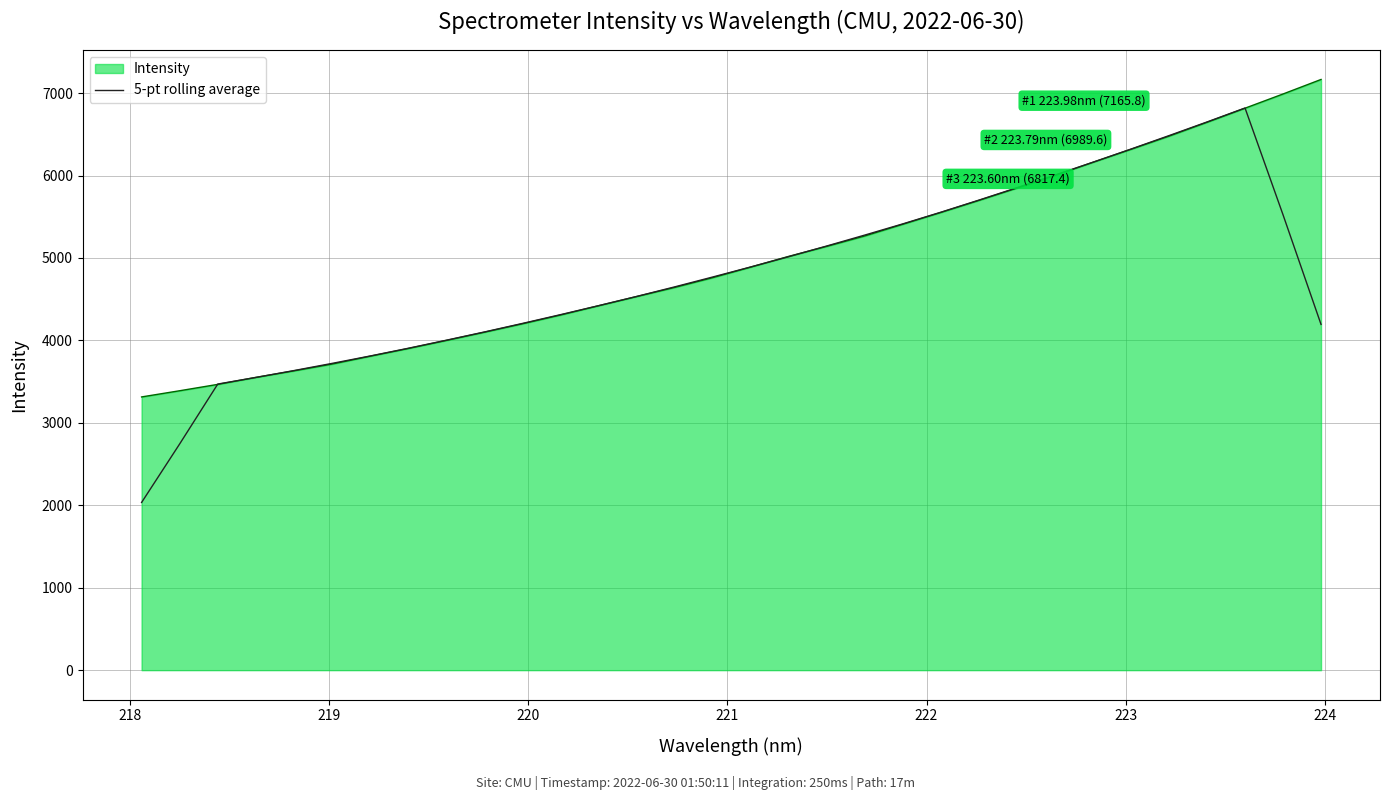

Rank the series by their maximum value, from lowest to highest.

5-pt rolling average, Intensity